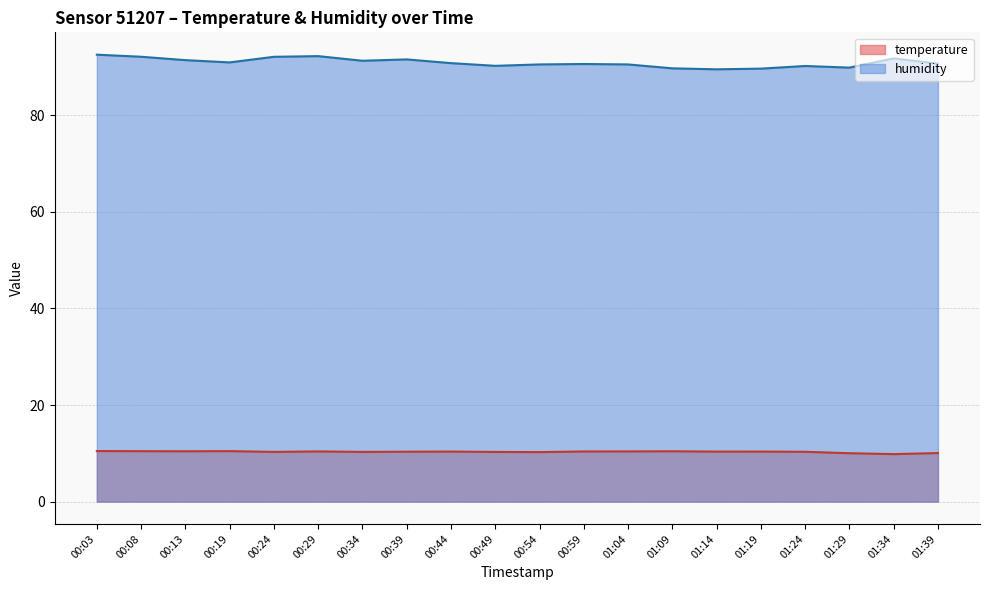

In humidity, how many points are higher than both neighbors (excluding endpoints)?

5